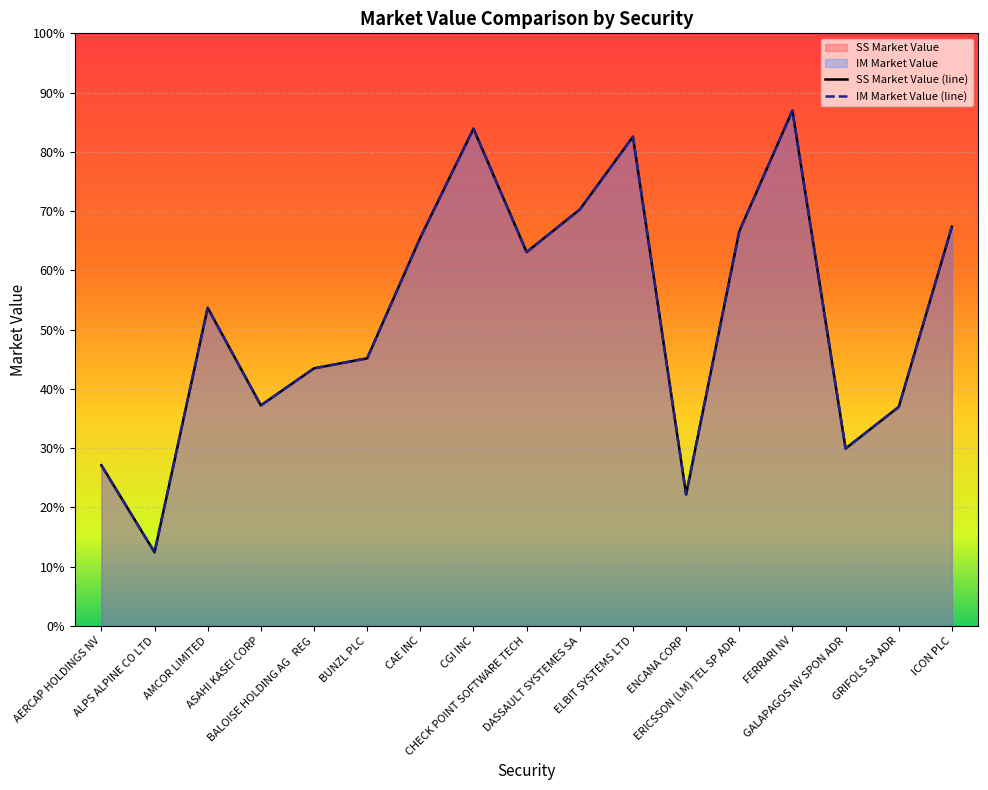

At how many categories does at least one series exceed 1778037?

3